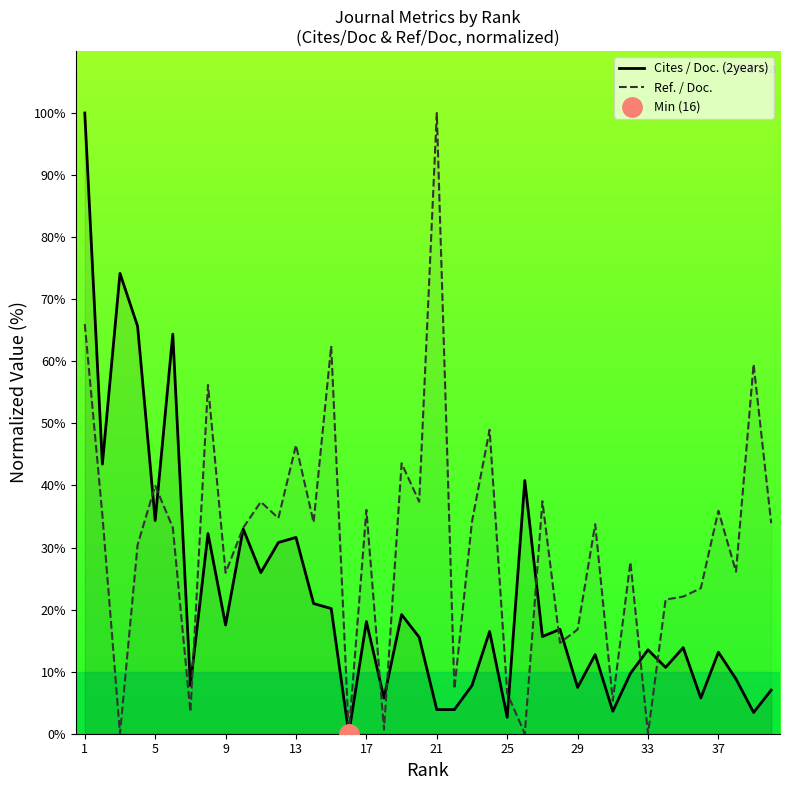

The Cites / Doc. (2years) series shows 3.0 at 33. True or false?

False